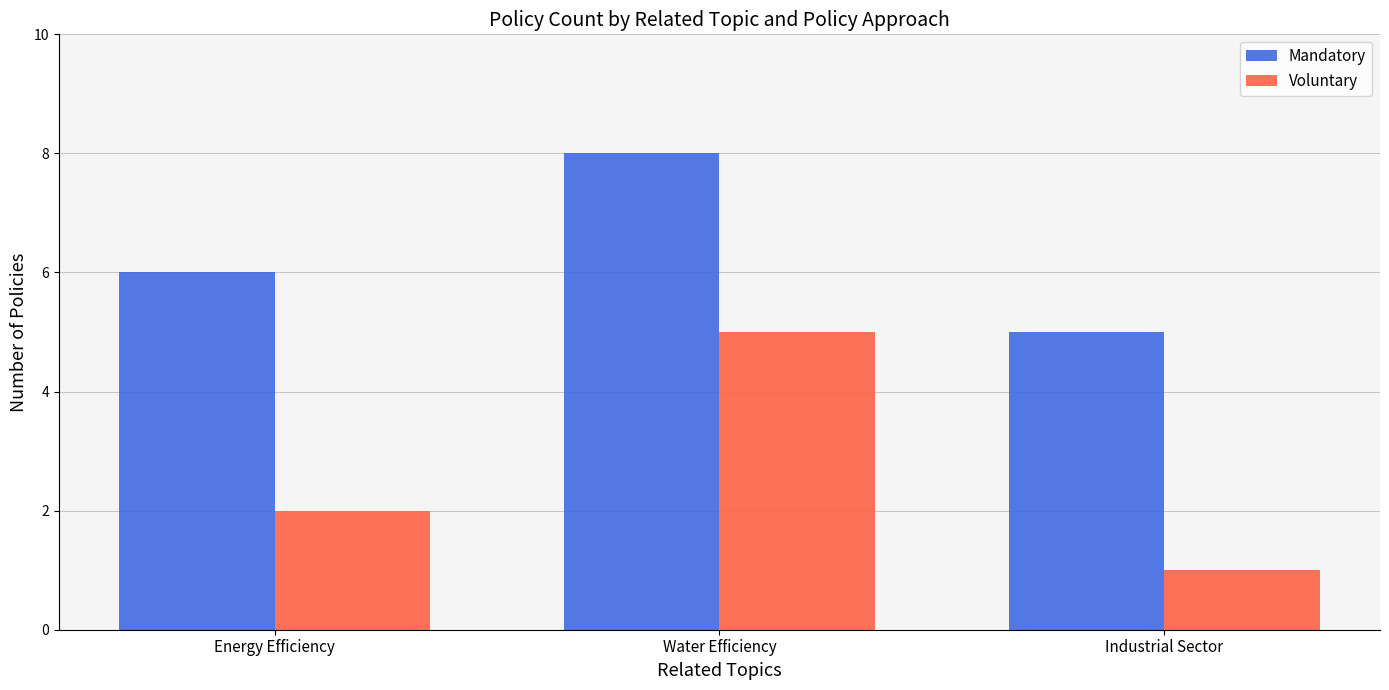

How many bars are there in total?

6